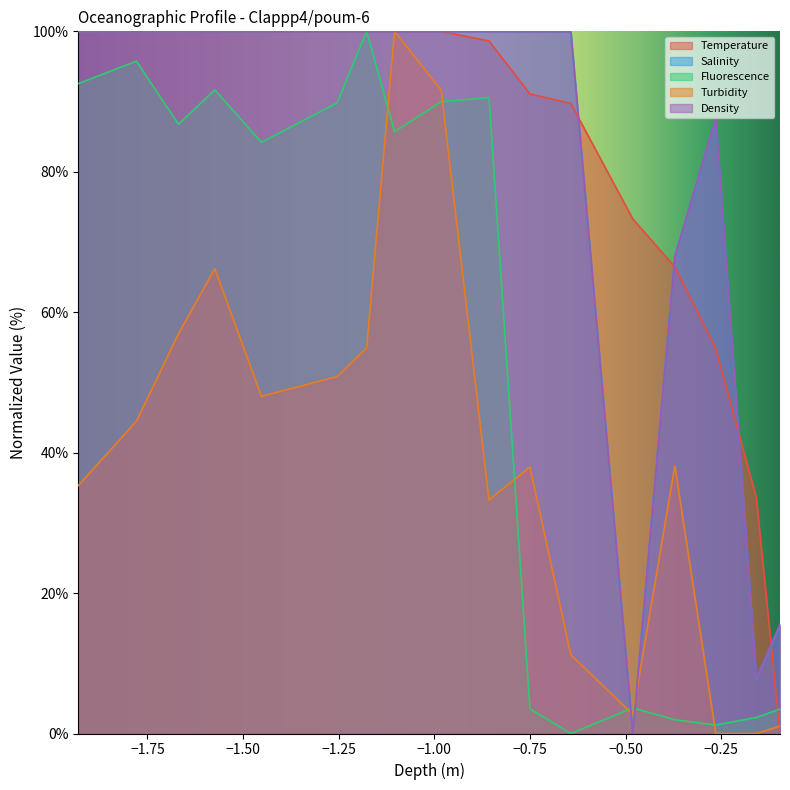

What is the greatest value displayed?

100.0